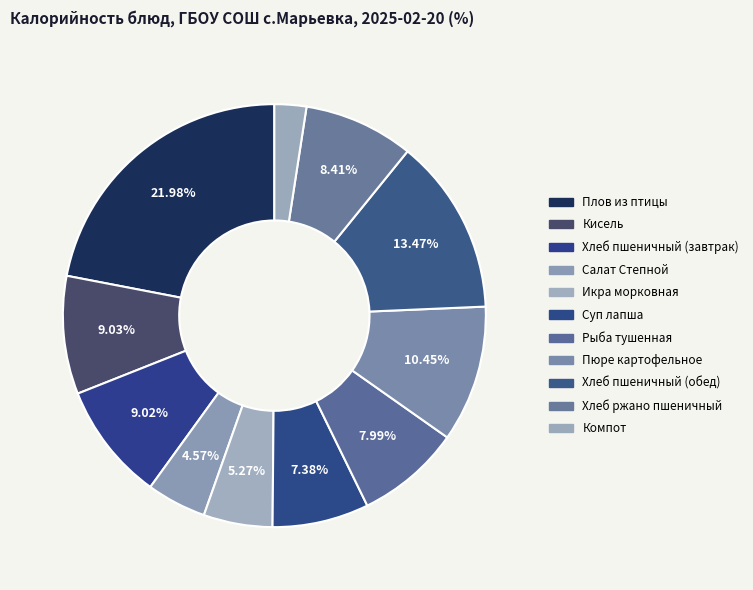

What percentage is the Плов из птицы slice, to the nearest percent?

22%